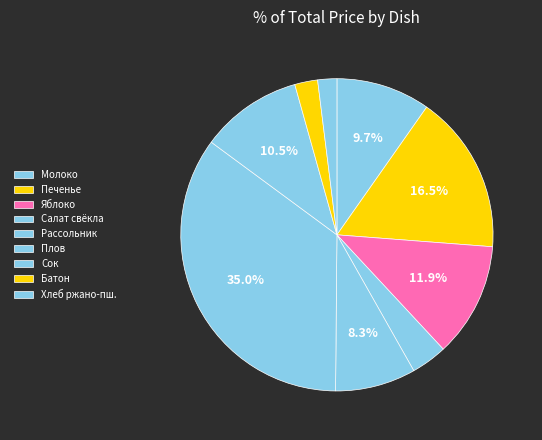

What is the smallest slice in the pie chart?

ХЛЕБ РЖАНО-ПШЕНИЧНЫЙ